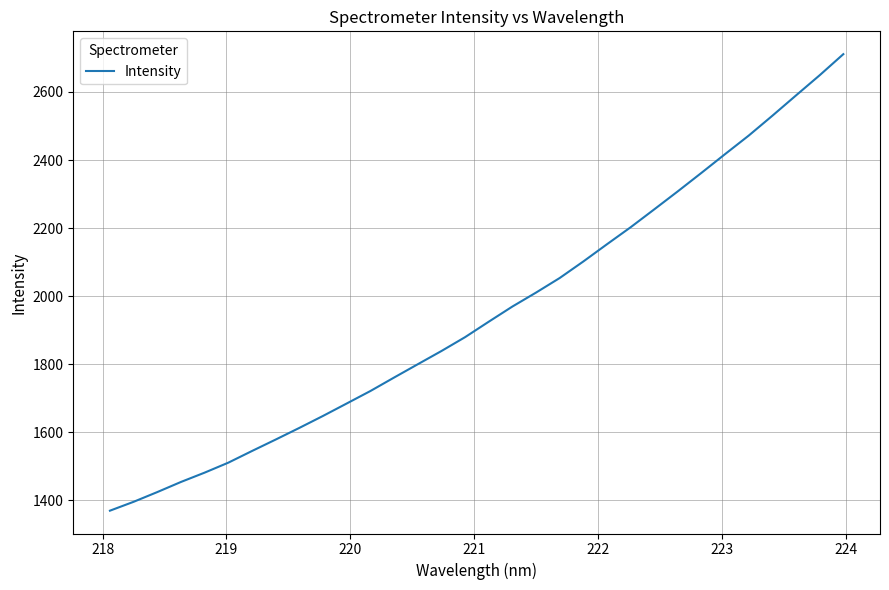

What is the minimum value shown in the chart?

1368.7